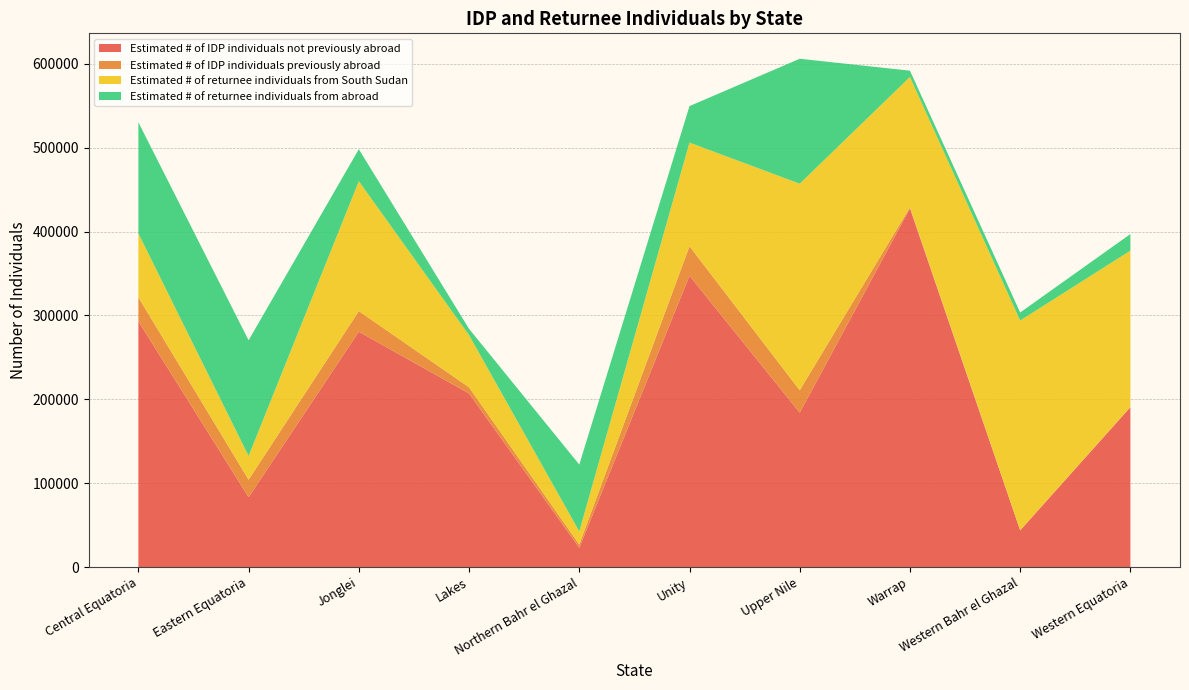

Reading right to left, list all the values displayed in this chart.

Estimated # of IDP individuals not previously abroad: 190623	43718	427672	184116	347379	23076	207024	280712	83368	293038
Estimated # of IDP individuals previously abroad: 351	299	1227	26697	35207	3858	7354	24511	20827	28600
Estimated # of returnee individuals from South Sudan: 186367	249979	155500	246331	123559	15601	62197	154895	28268	76207
Estimated # of returnee individuals from abroad: 19788	9588	7517	148994	43551	79736	7536	38186	137994	132574